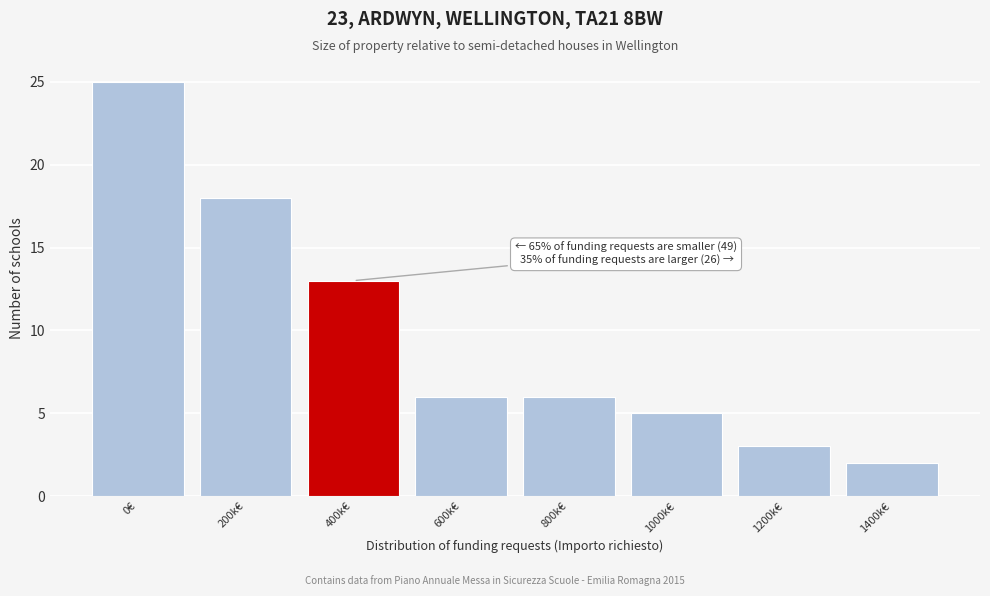

Reading left to right, extract all data points from this chart.

25	18	13	6	6	5	3	2